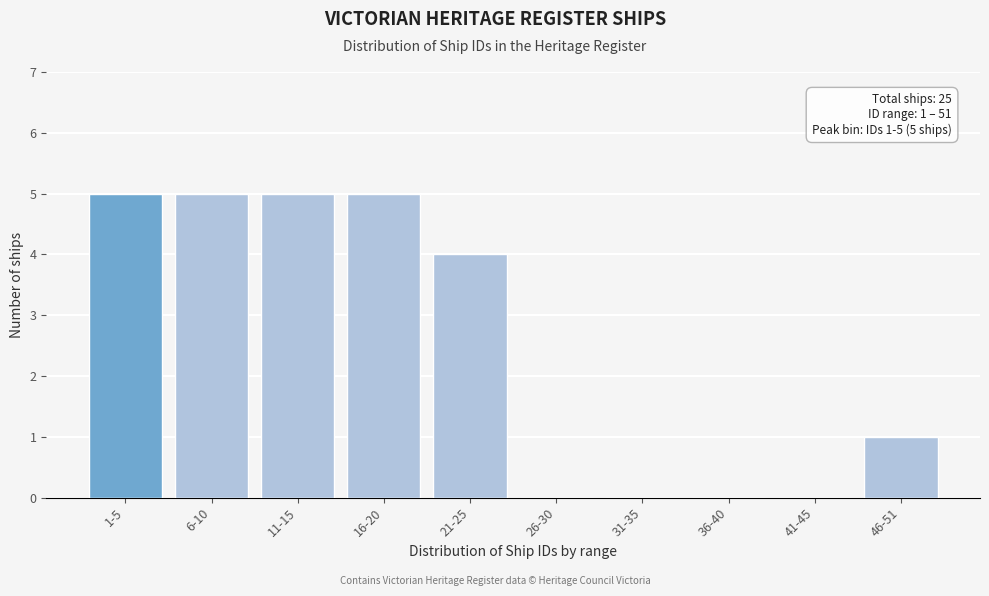

Reading left to right, transcribe all the data shown in this chart.

1-5=5	6-10=5	11-15=5	16-20=5	21-25=4	26-30=0	31-35=0	36-40=0	41-45=0	46-51=1